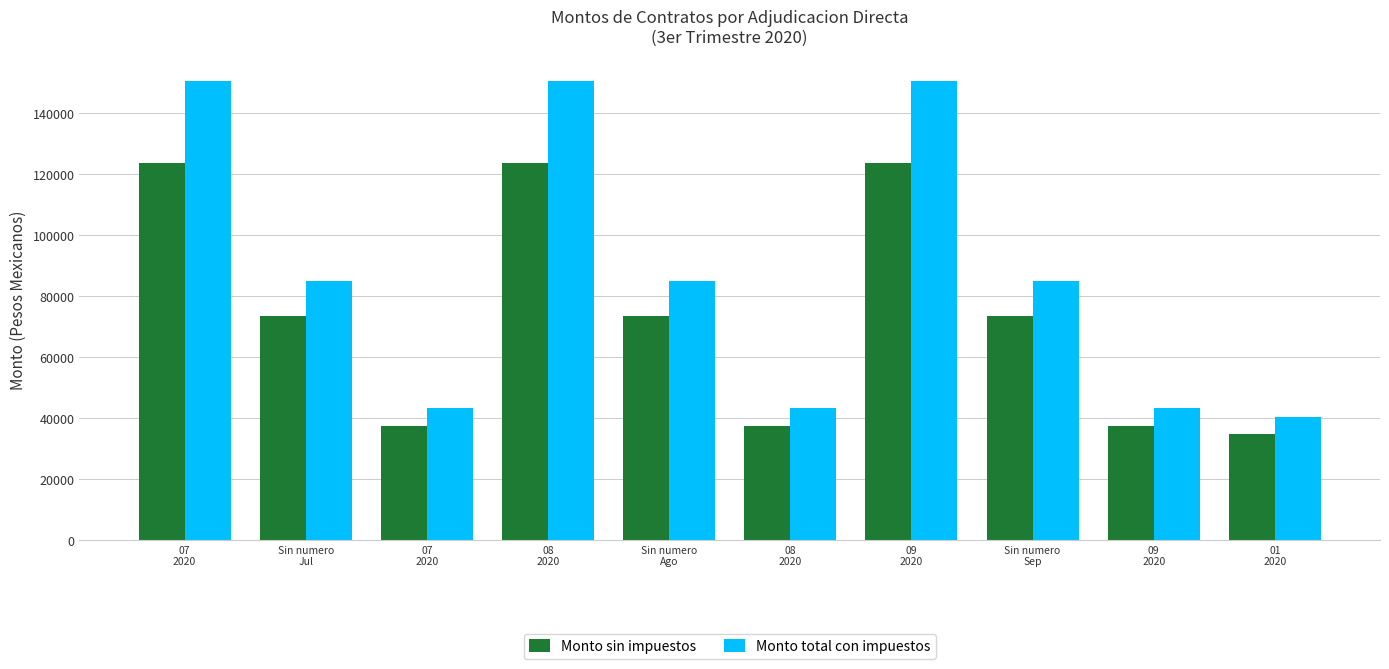

How many data points in Monto sin impuestos are less than 73446?

4